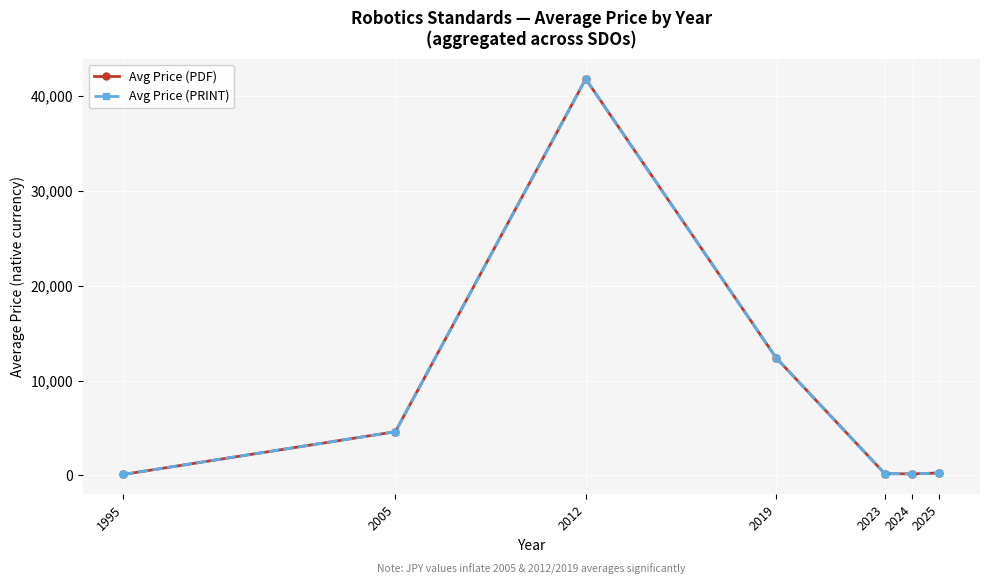

Does the chart have visible grid lines?

Yes